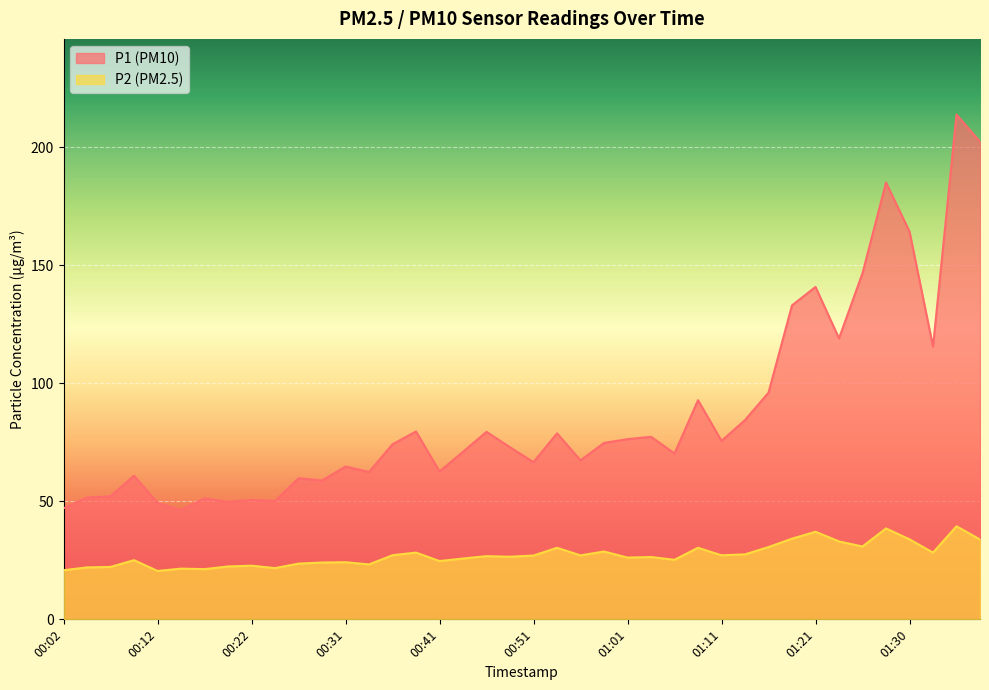

Which series has the largest total across all categories?

P1 (PM10)